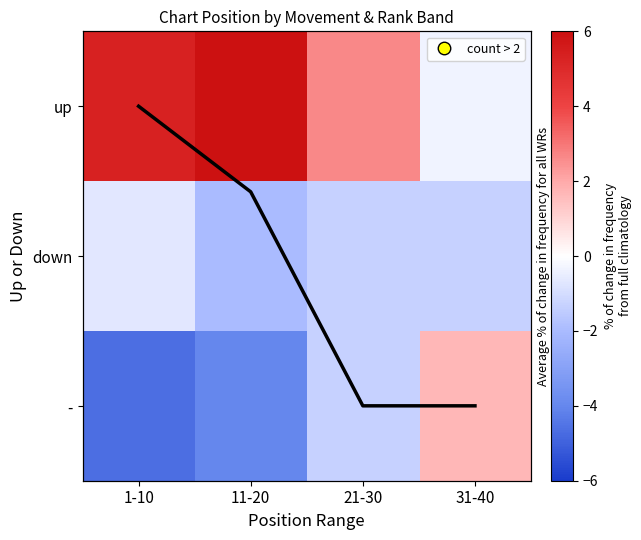

Rank the series at 11-20 from lowest to highest value.

-, down, up